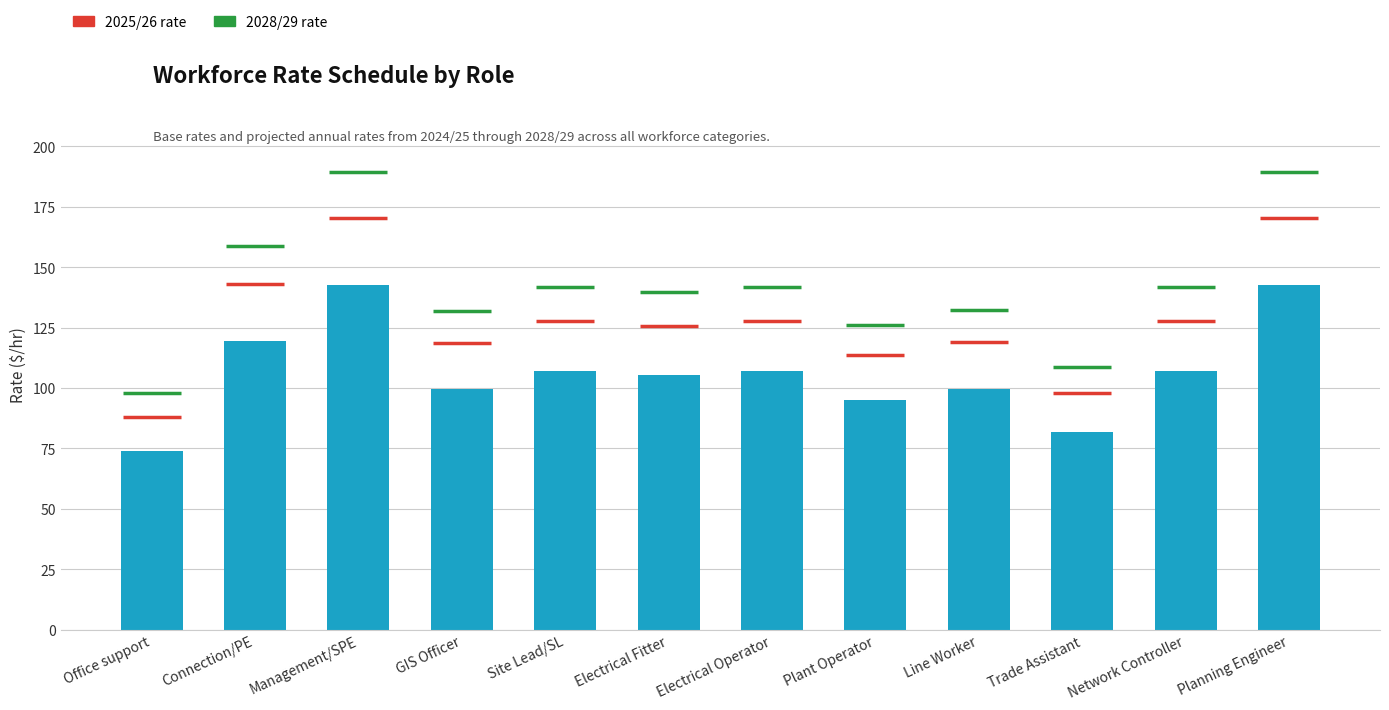

Between Office support and Electrical Operator, which is larger?

Electrical Operator